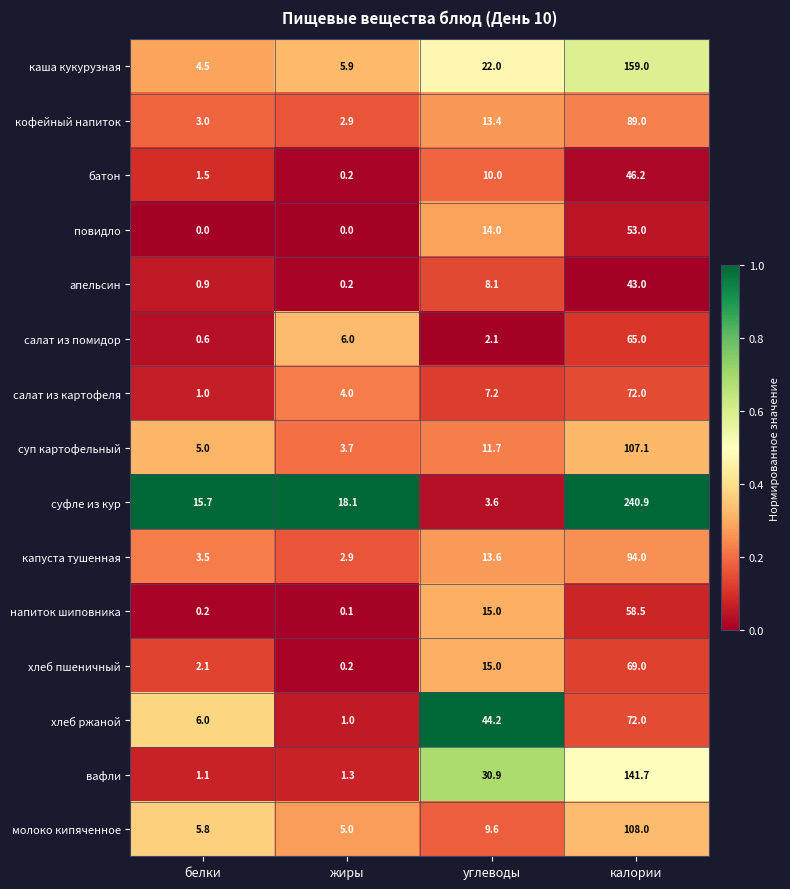

List the labels in order of салат из помидор value, smallest first.

белки, углеводы, жиры, калории